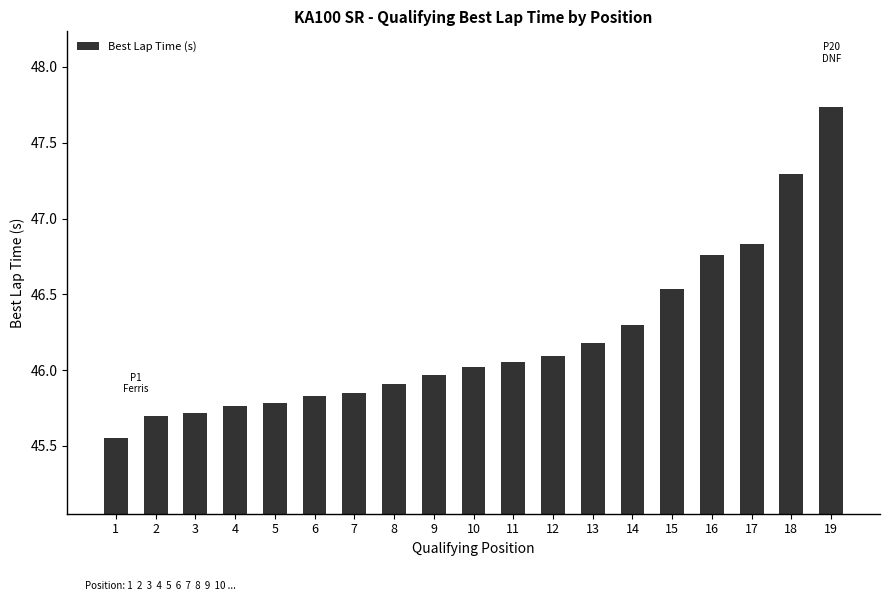

True or false: the data shows 27.3 at 19.

False